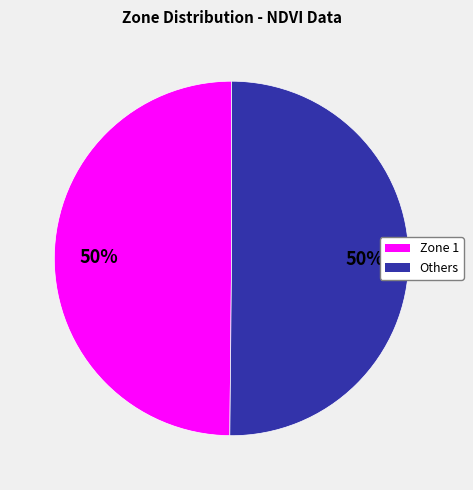

To the nearest percent, what is the average slice percentage?

50%